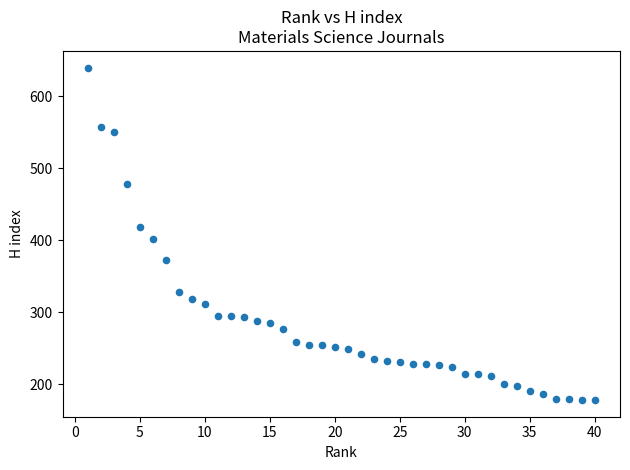

What is the range of X values (max minus min)?

39